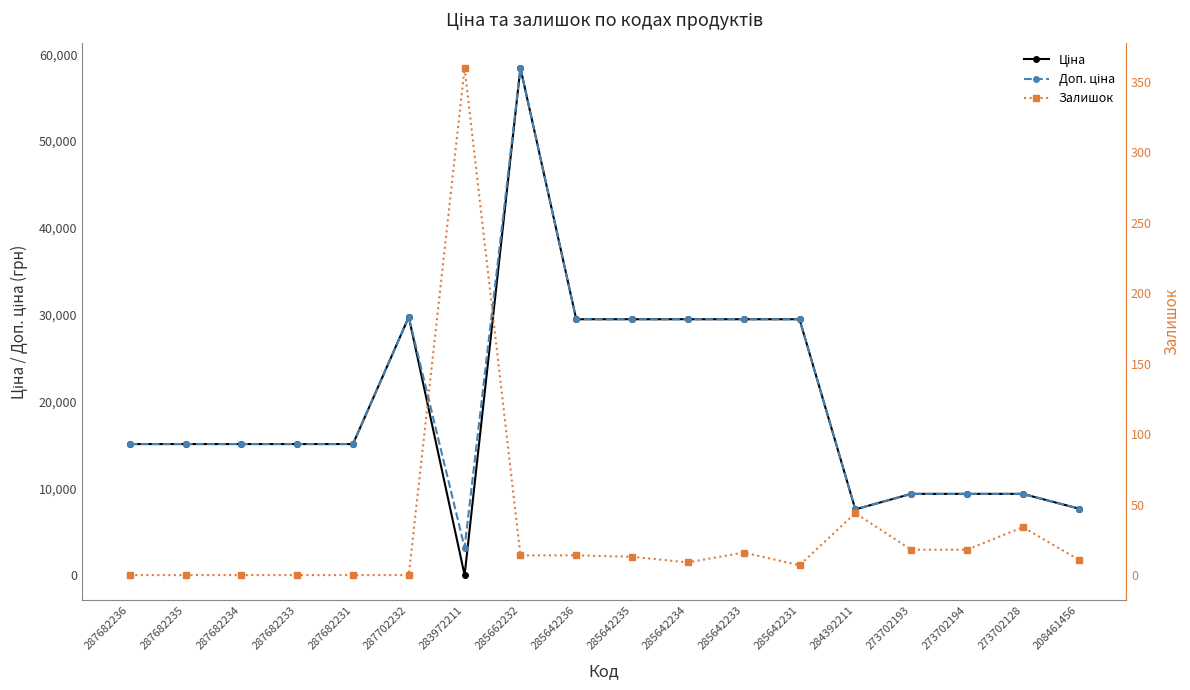

True or false: Доп. ціна has a value of 25706.3 at 287682235.

False